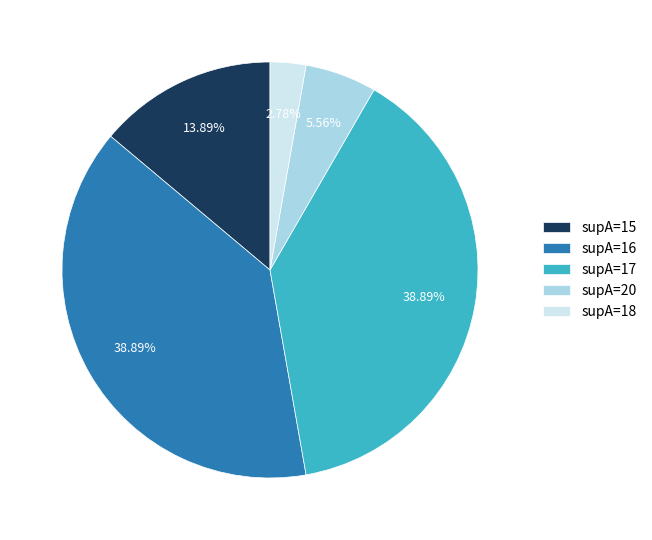

Approximately how many times larger is the value at supA=20 compared to supA=15?

0.4